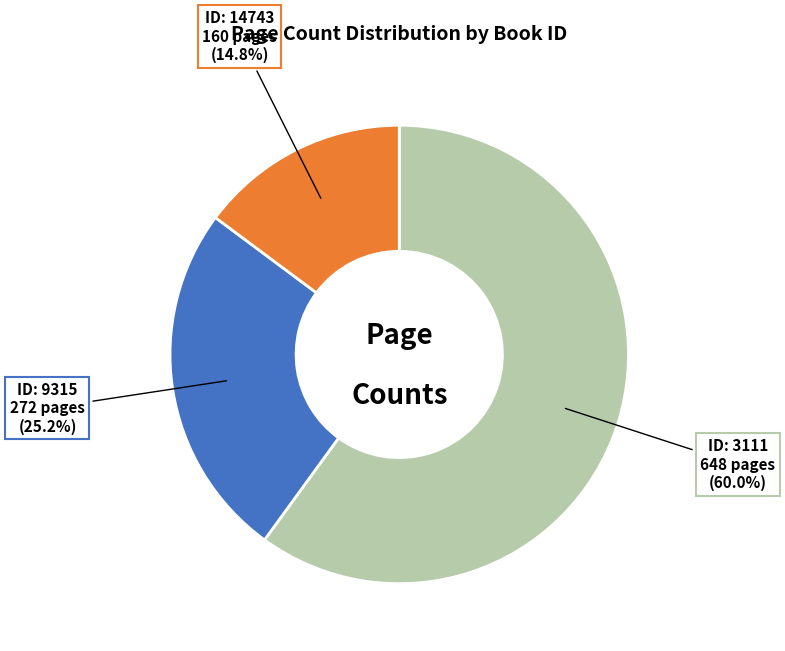

Does any single category account for the majority?

Yes